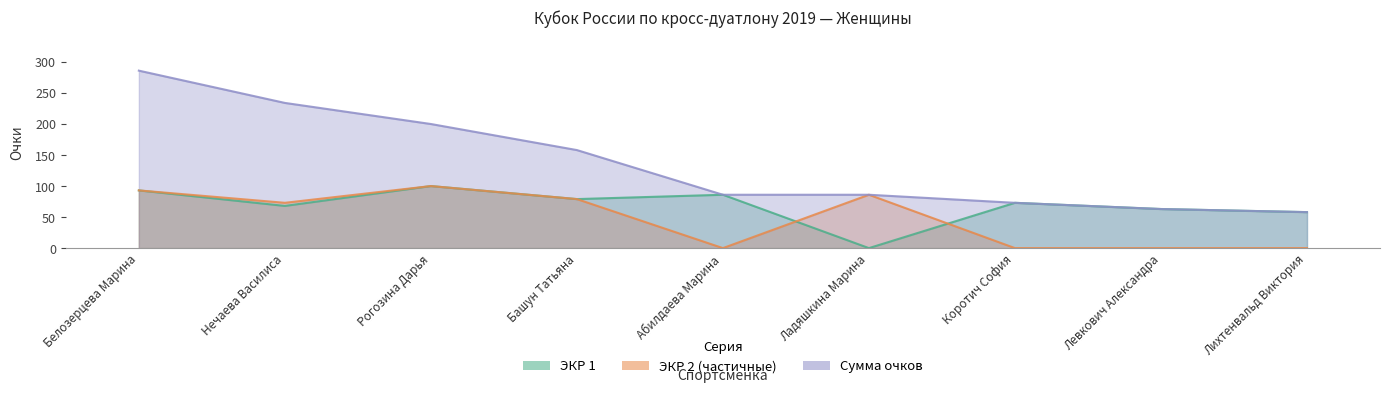

Is the value of ЭКР 1 at Абилдаева Марина greater than the value of Сумма очков at Ладяшкина Марина?

No